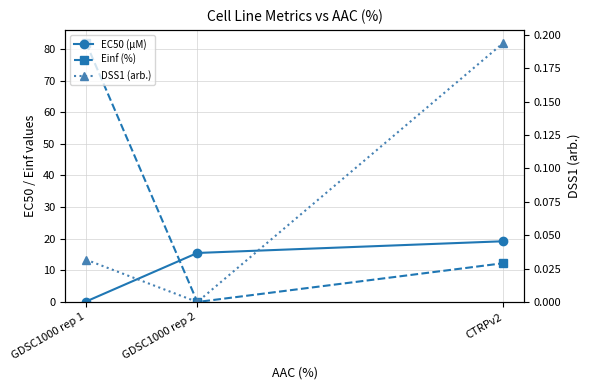

Which series has the largest total across all categories?

Einf (%)